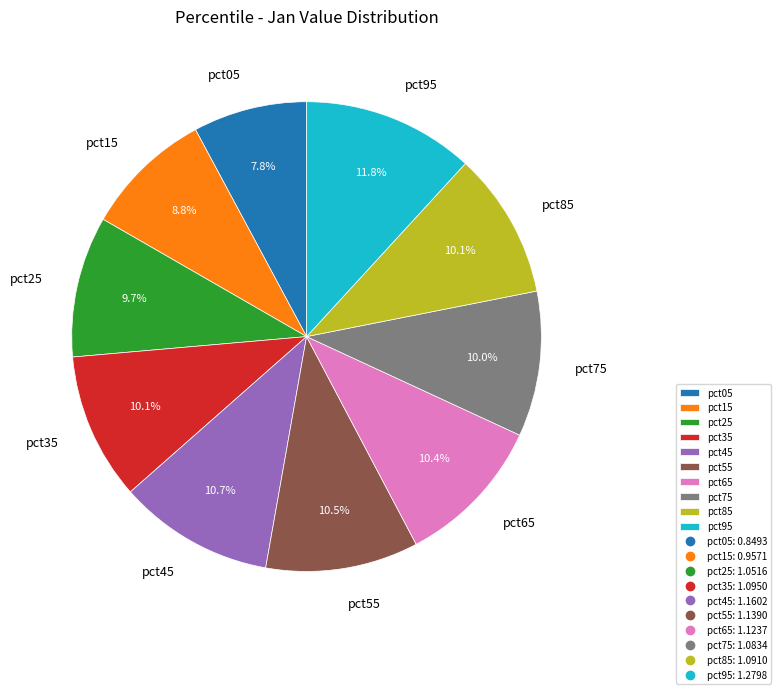

Approximately how many times larger is the value at pct65 compared to pct85?

1.0